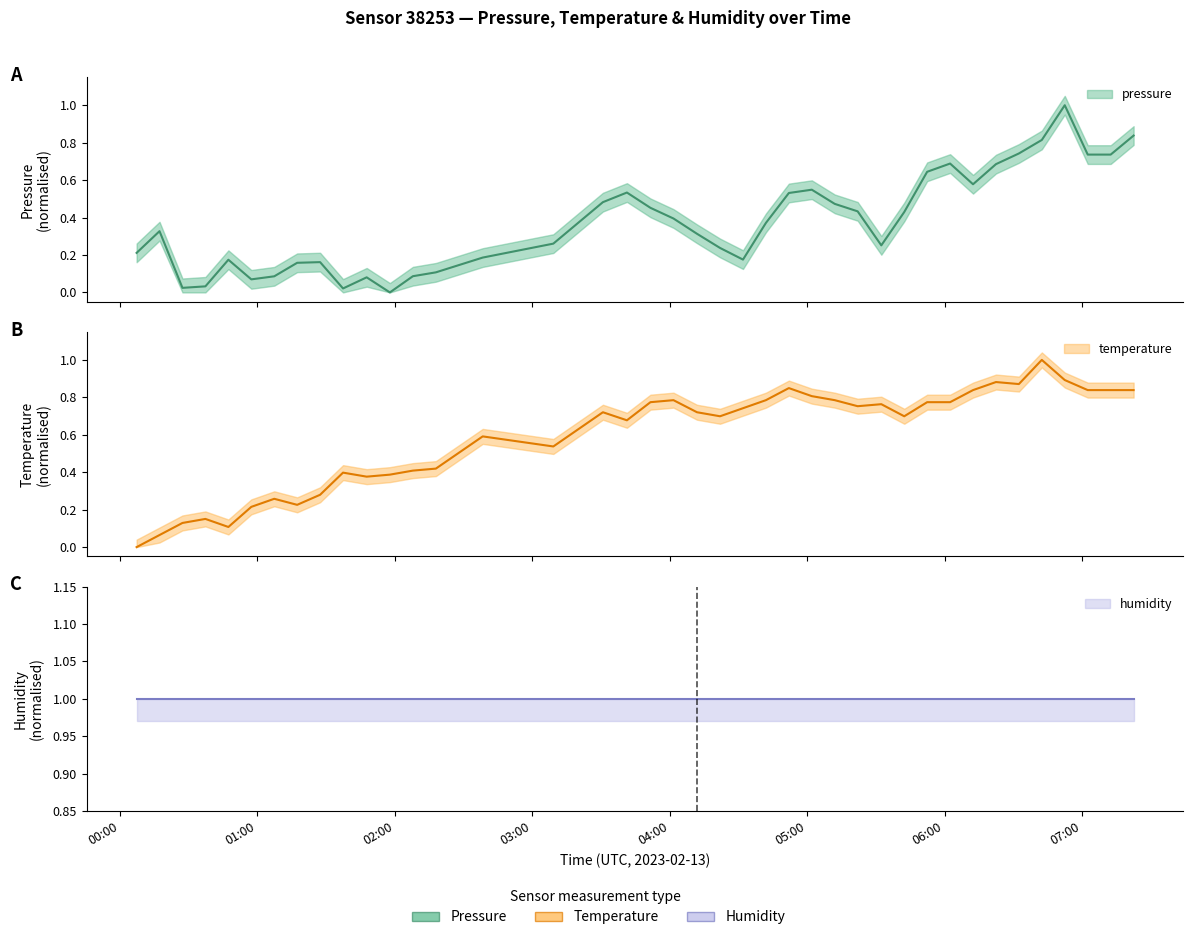

What is the difference between the highest and lowest values at 2023-02-13T06:42:29?

0.2